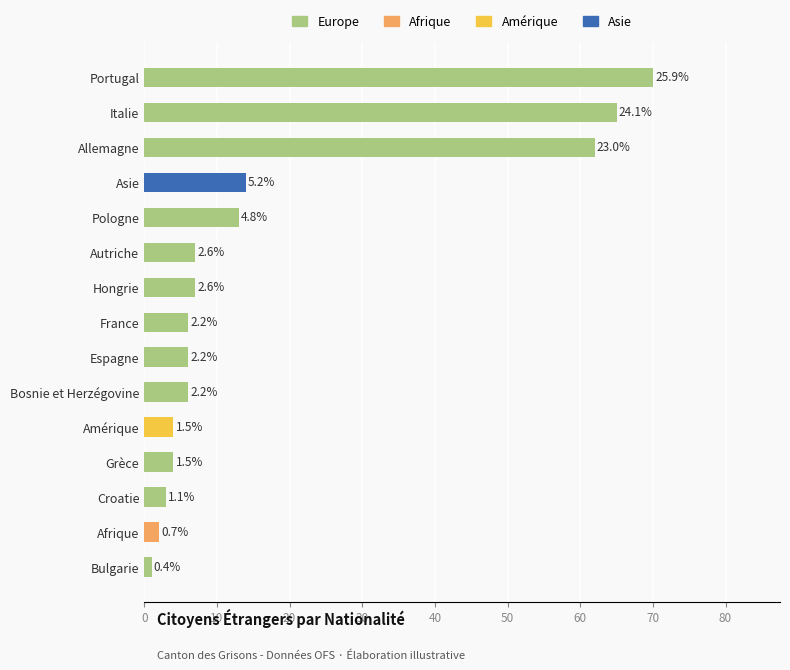

What is the total value across all series at Portugal?

70